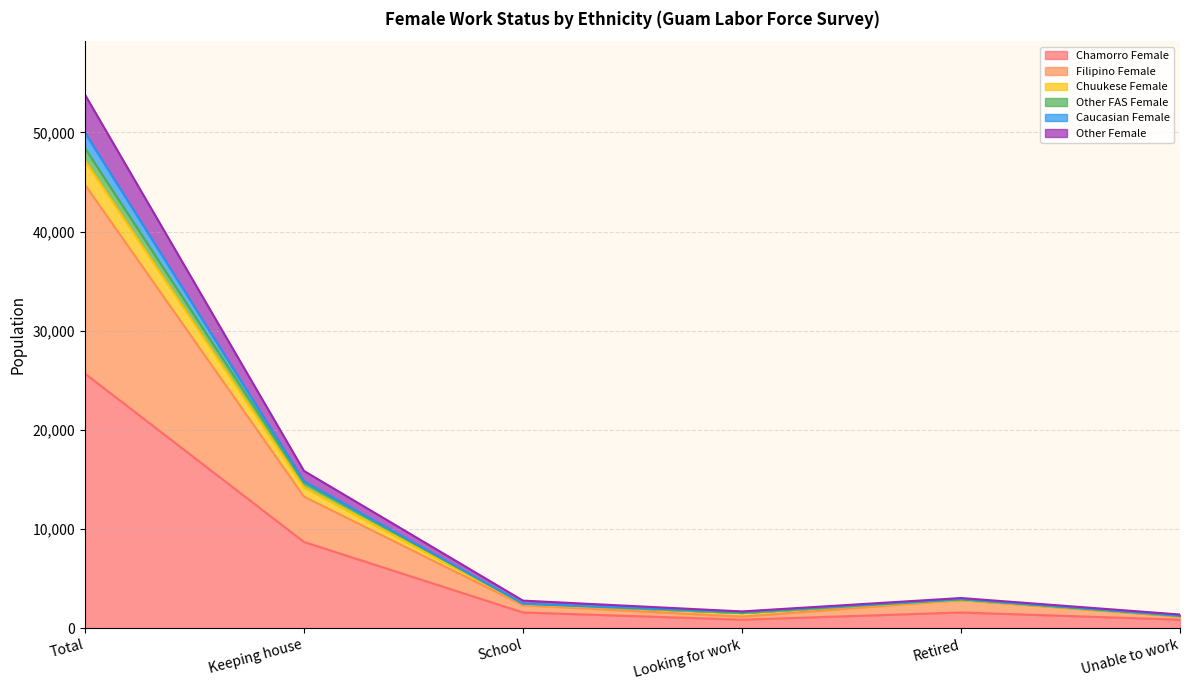

True or false: Other Female and Filipino Female cross at least once.

False